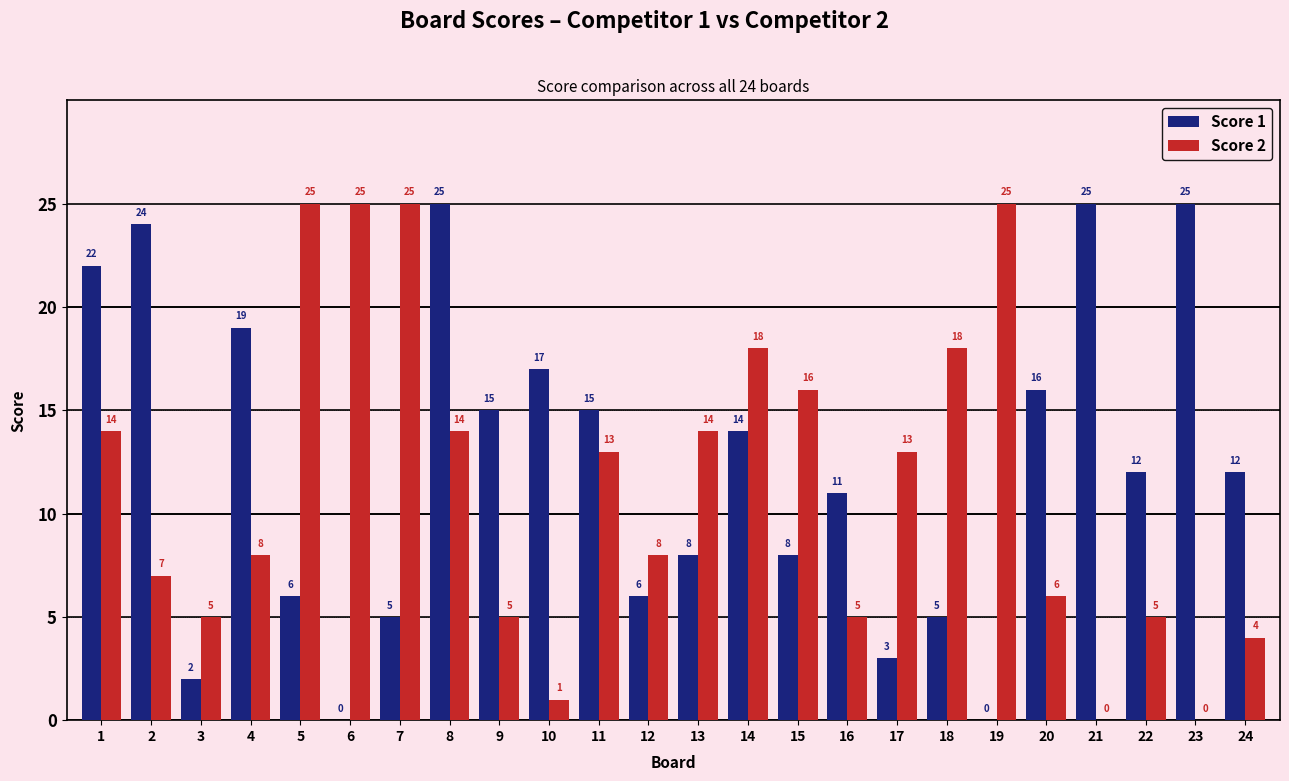

Which series changed the most between 10 and 18?

Score 2